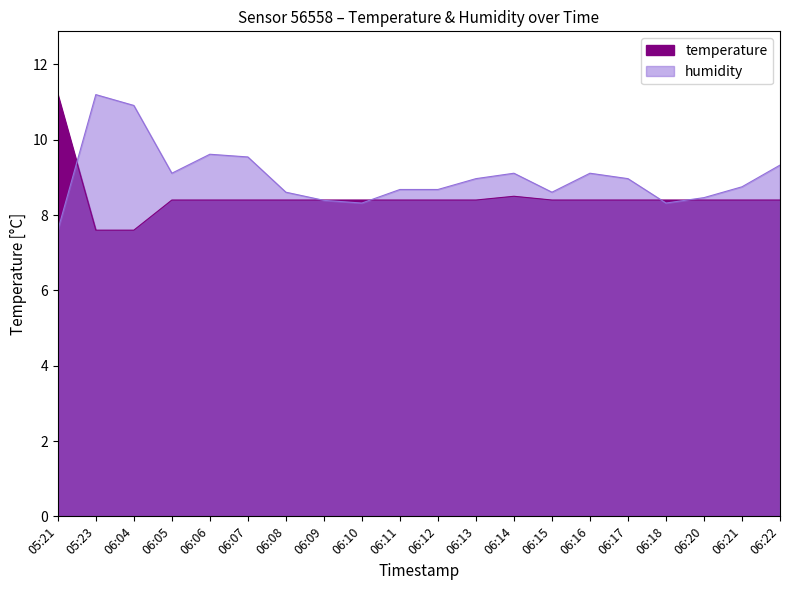

Reading right to left, list all the values displayed in this chart.

temperature: 06:22=8.4	06:21=8.4	06:20=8.4	06:18=8.4	06:17=8.4	06:16=8.4	06:15=8.4	06:14=8.5	06:13=8.4	06:12=8.4	06:11=8.4	06:10=8.4	06:09=8.4	06:08=8.4	06:07=8.4	06:06=8.4	06:05=8.4	06:04=7.6	05:23=7.6	05:21=11.2
humidity: 06:22=9.3	06:21=8.8	06:20=8.5	06:18=8.3	06:17=9.0	06:16=9.1	06:15=8.6	06:14=9.1	06:13=9.0	06:12=8.7	06:11=8.7	06:10=8.3	06:09=8.4	06:08=8.6	06:07=9.5	06:06=9.6	06:05=9.1	06:04=10.9	05:23=11.2	05:21=7.6